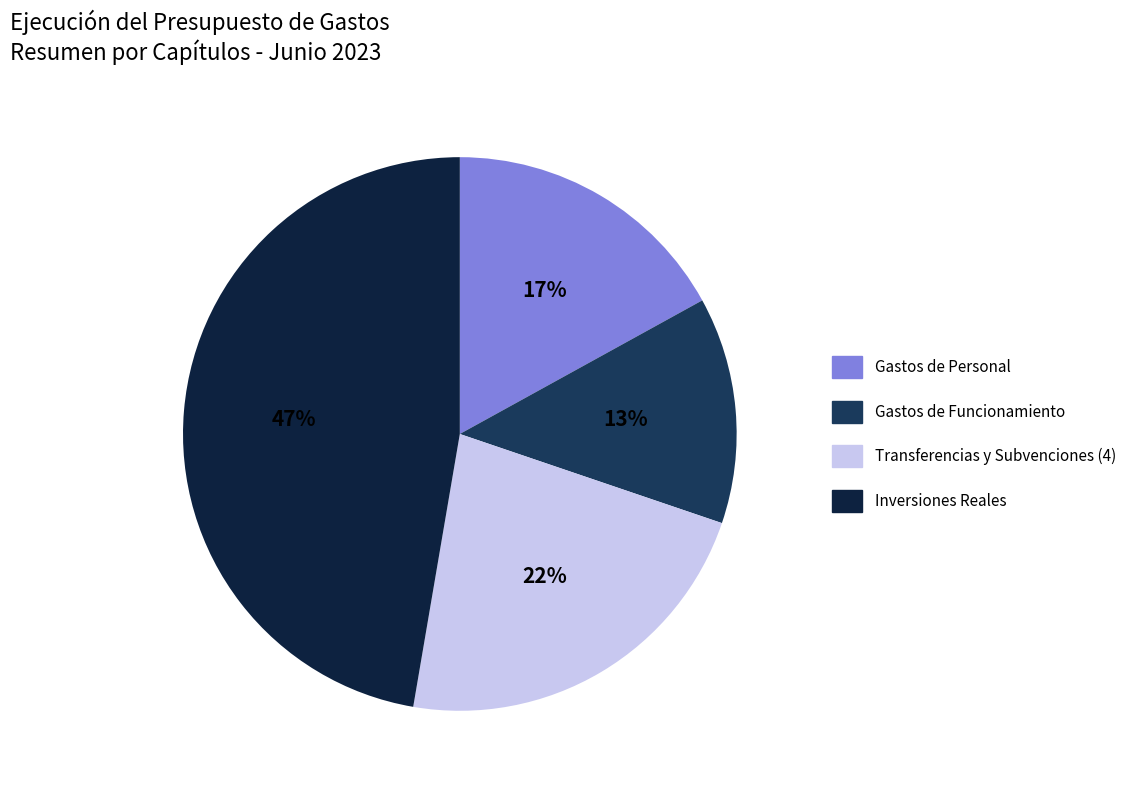

To the nearest percent, what portion does Transferencias y Subvenciones (4) represent?

22%